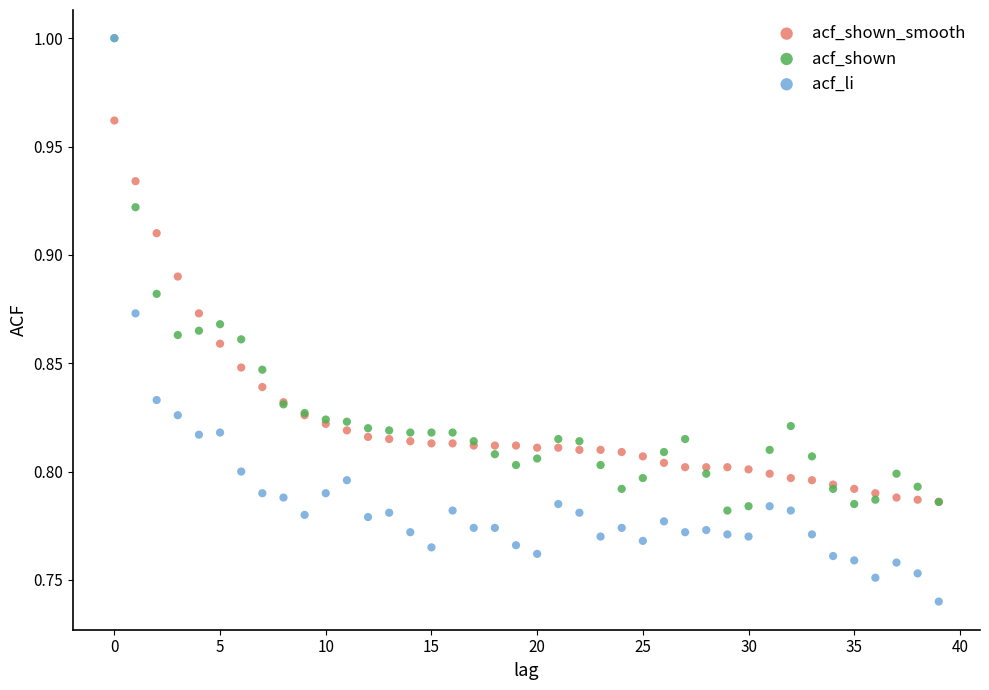

Which series has the largest Y range (max minus min)?

acf_li